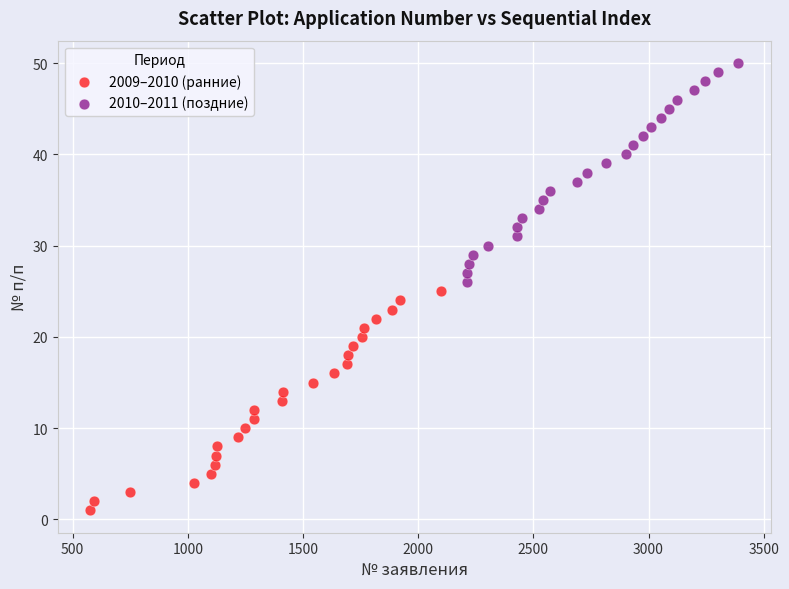

Which series contains the lowest Y value?

2009–2010 (ранние)